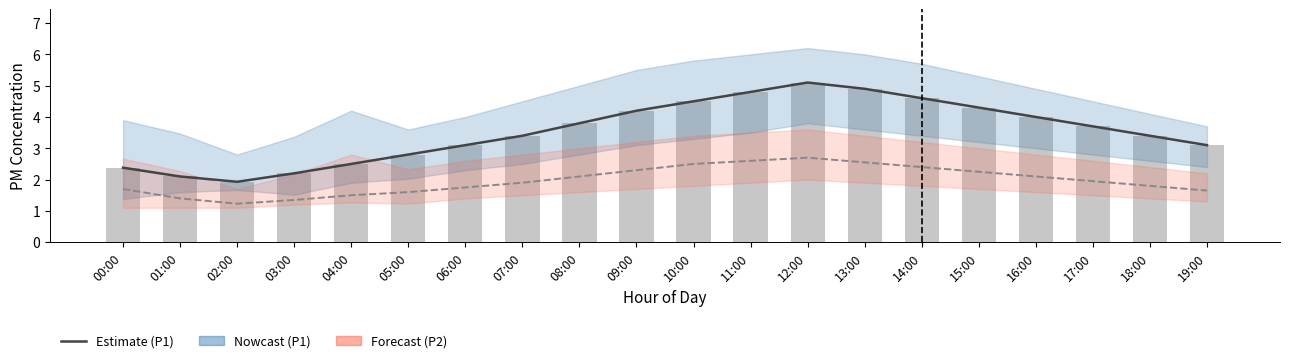

What is the minimum value for P1 (raw)?

1.9